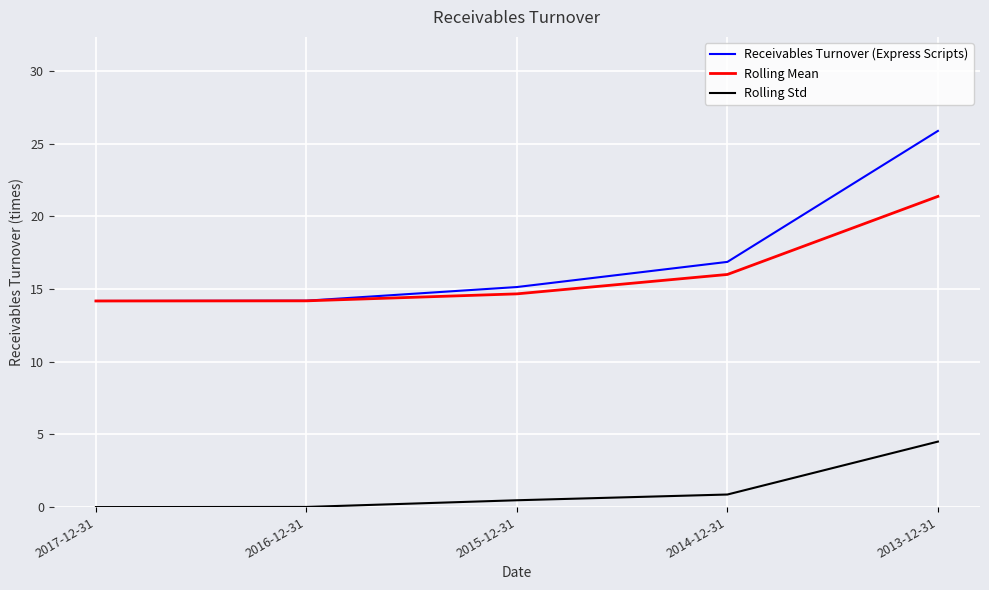

What is the difference between the highest and lowest values at 2016-12-31?

14.2